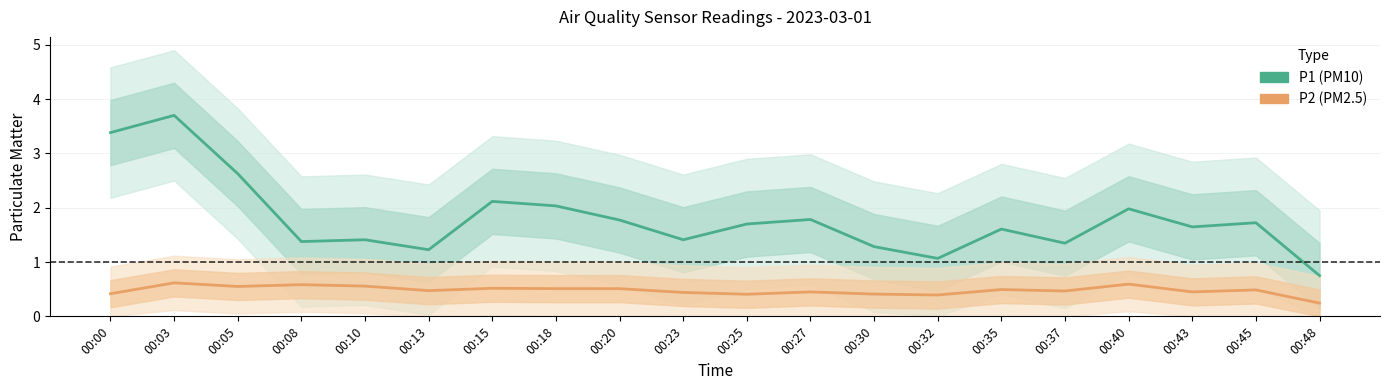

Reading left to right, list all the values displayed in this chart.

P1 (PM10): 00:00=3.4	00:03=3.7	00:05=2.6	00:08=1.4	00:10=1.4	00:13=1.2	00:15=2.1	00:18=2.0	00:20=1.8	00:23=1.4	00:25=1.7	00:27=1.8	00:30=1.3	00:32=1.1	00:35=1.6	00:37=1.3	00:40=2.0	00:43=1.6	00:45=1.7	00:48=0.8
P2 (PM2.5): 00:00=0.4	00:03=0.6	00:05=0.6	00:08=0.6	00:10=0.6	00:13=0.5	00:15=0.5	00:18=0.5	00:20=0.5	00:23=0.4	00:25=0.4	00:27=0.4	00:30=0.4	00:32=0.4	00:35=0.5	00:37=0.5	00:40=0.6	00:43=0.4	00:45=0.5	00:48=0.2